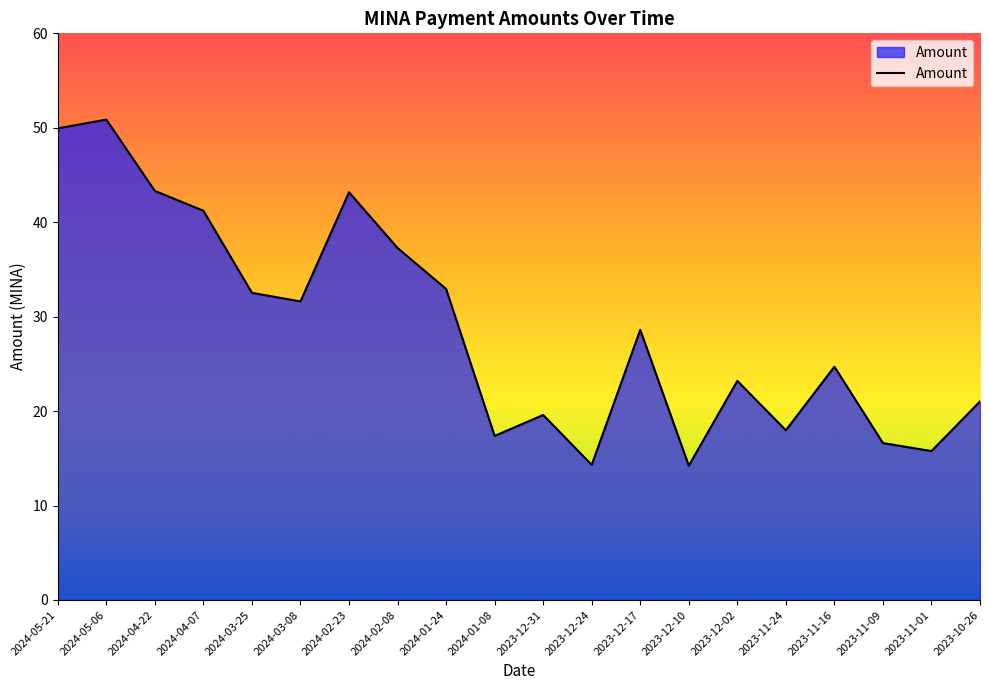

The value at 2023-11-16 is 24.7. True or false?

True